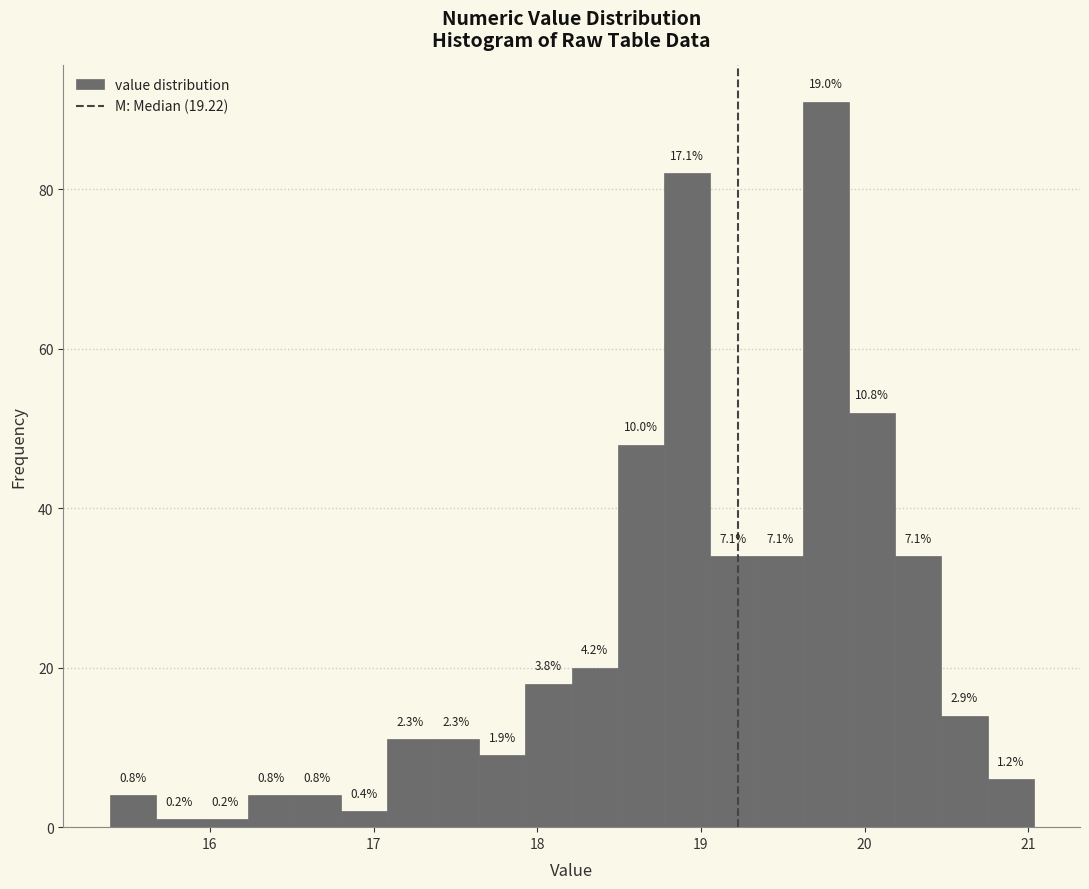

Read against the x-axis, roughly where is the centre of the tallest bar?

19.8